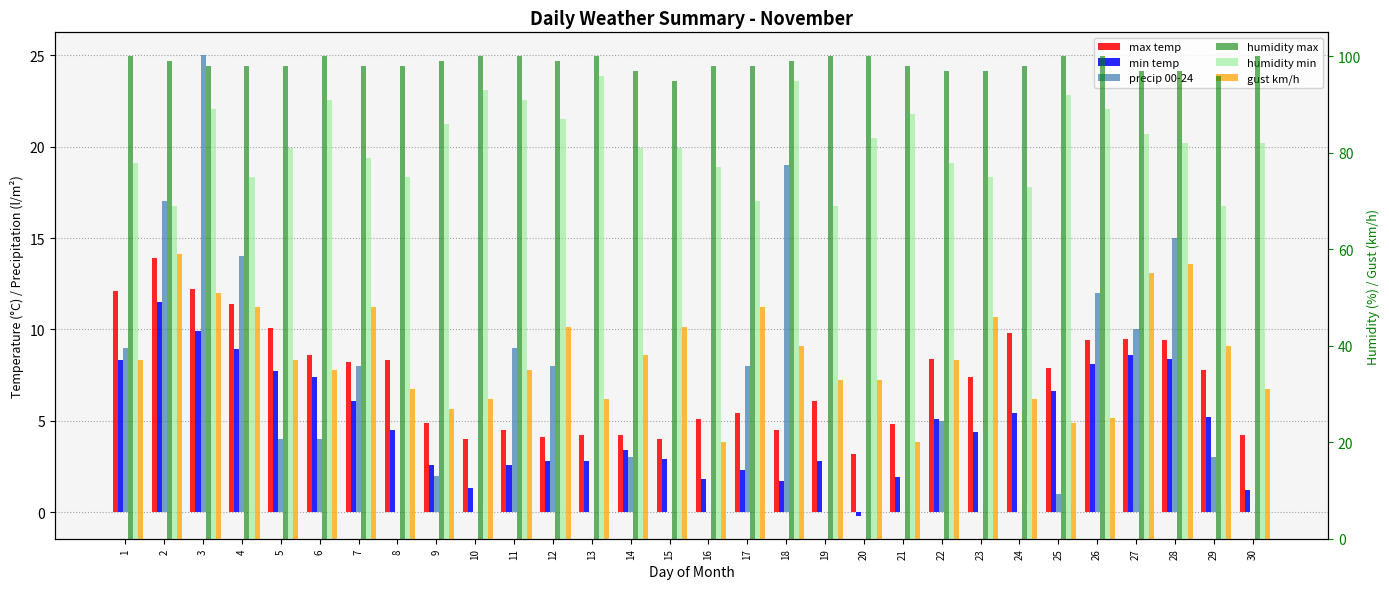

What is the difference between the maximum and minimum values in the humidity min series?

27.0